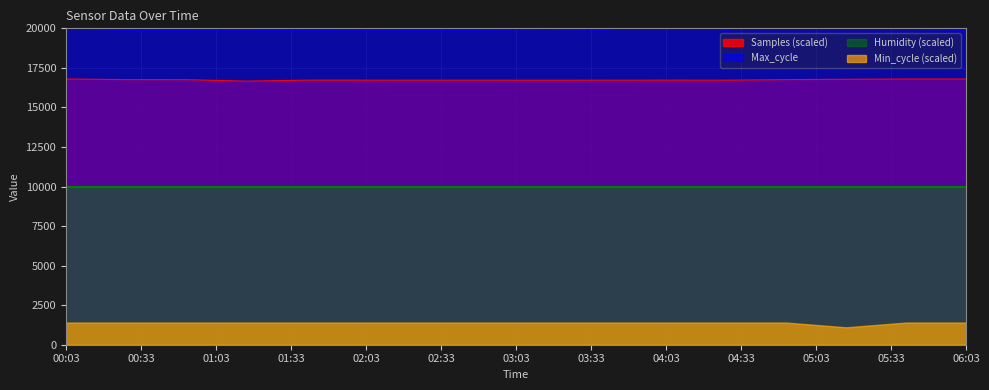

What is the sum of all Samples values?

267884.0